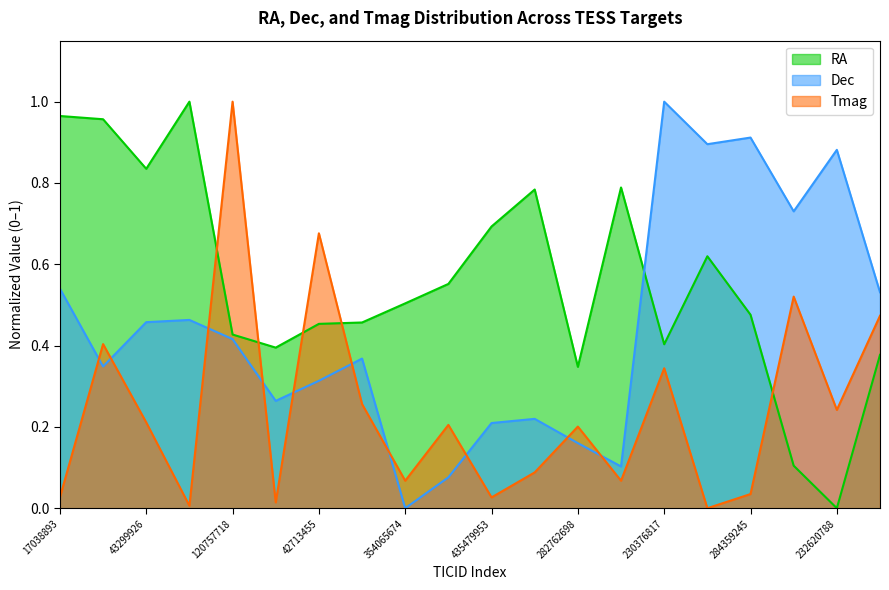

Reading right to left, list all the values displayed in this chart.

RA: 0.4	0.0	0.1	0.5	0.6	0.4	0.8	0.3	0.8	0.7	0.6	0.5	0.5	0.5	0.4	0.4	1.0	0.8	1.0	1.0
Dec: 0.5	0.9	0.7	0.9	0.9	1.0	0.1	0.2	0.2	0.2	0.1	0.0	0.4	0.3	0.3	0.4	0.5	0.5	0.3	0.5
Tmag: 0.5	0.2	0.5	0.0	0.0	0.3	0.1	0.2	0.1	0.0	0.2	0.1	0.3	0.7	0.0	1.0	0.0	0.2	0.4	0.0